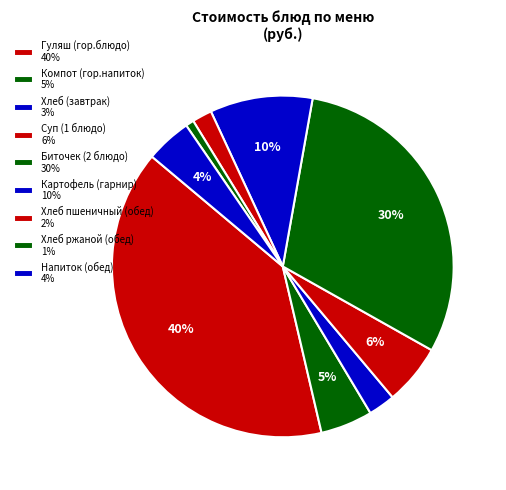

The Напиток (обед) slice represents 4% of the pie. True or false?

True